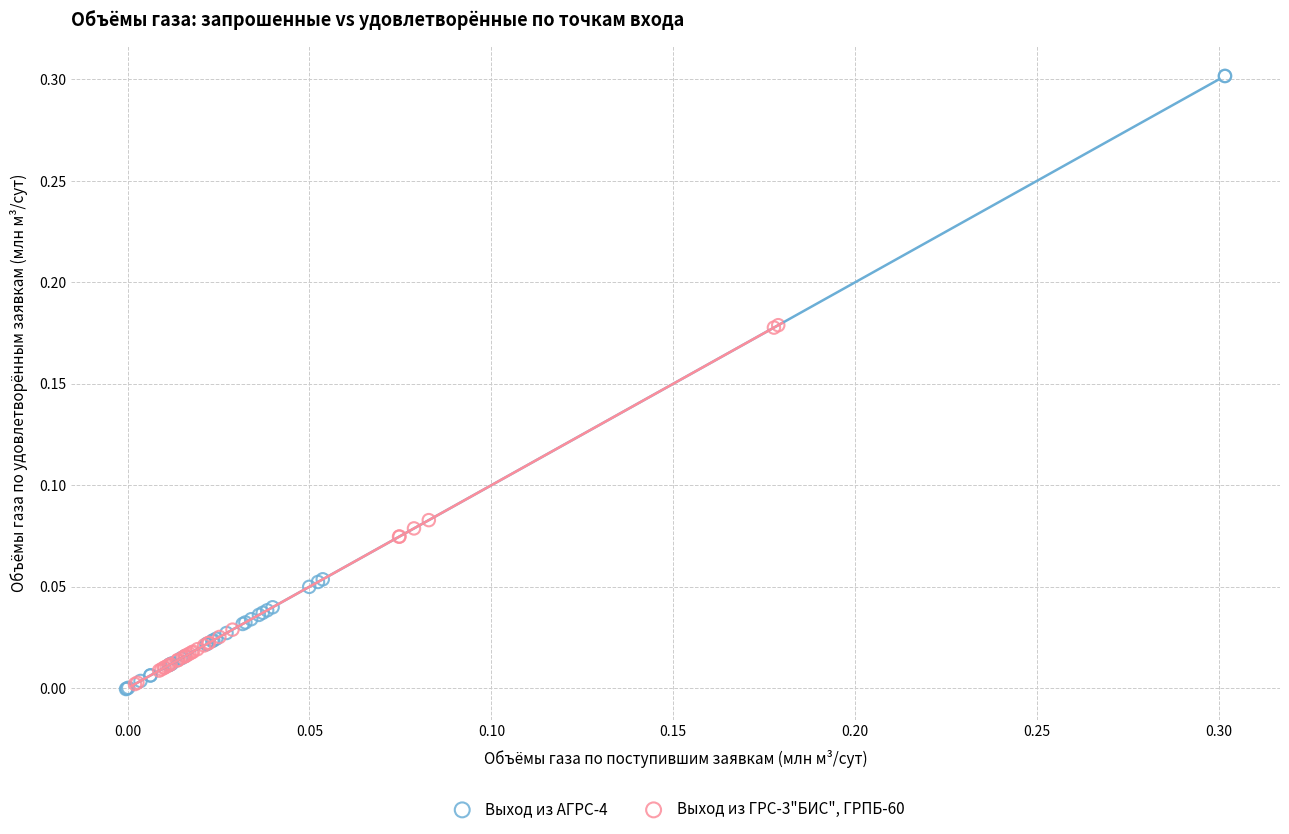

What are all the series names shown in the legend?

Выход из АГРС-4, Выход из ГРС-3"БИС", ГРПБ-60